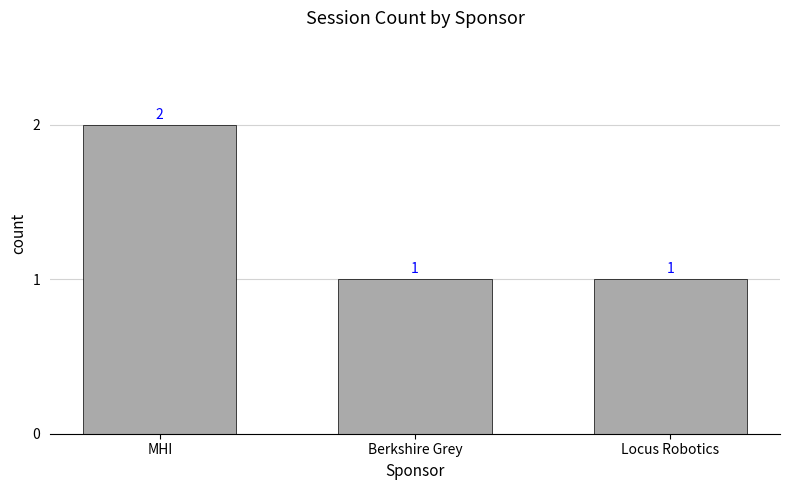

What is the label of the 1st bar from the right?

Locus Robotics